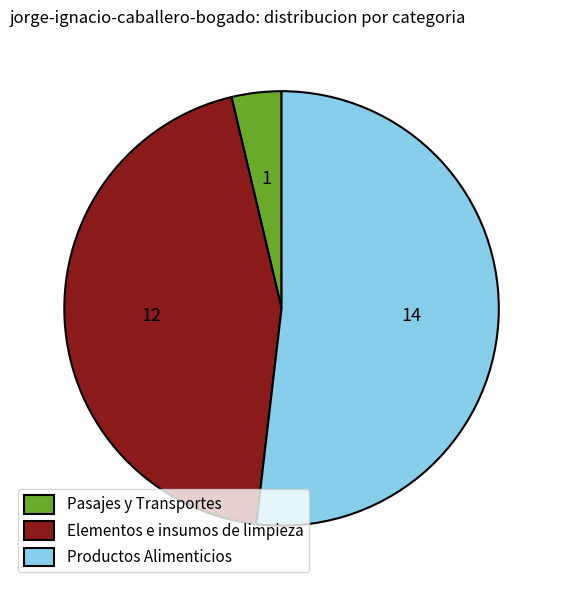

Is it true that Elementos e insumos de limpieza is 44% of the pie?

True